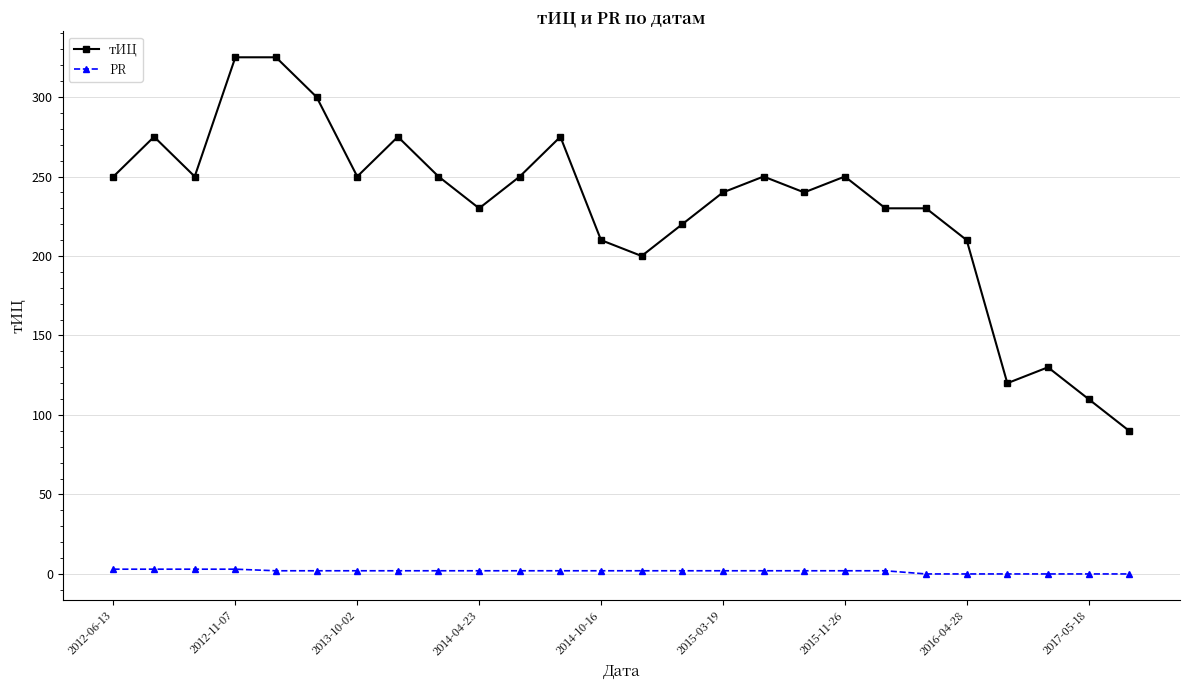

True or false: тИЦ has more than 2 interior local peaks.

True